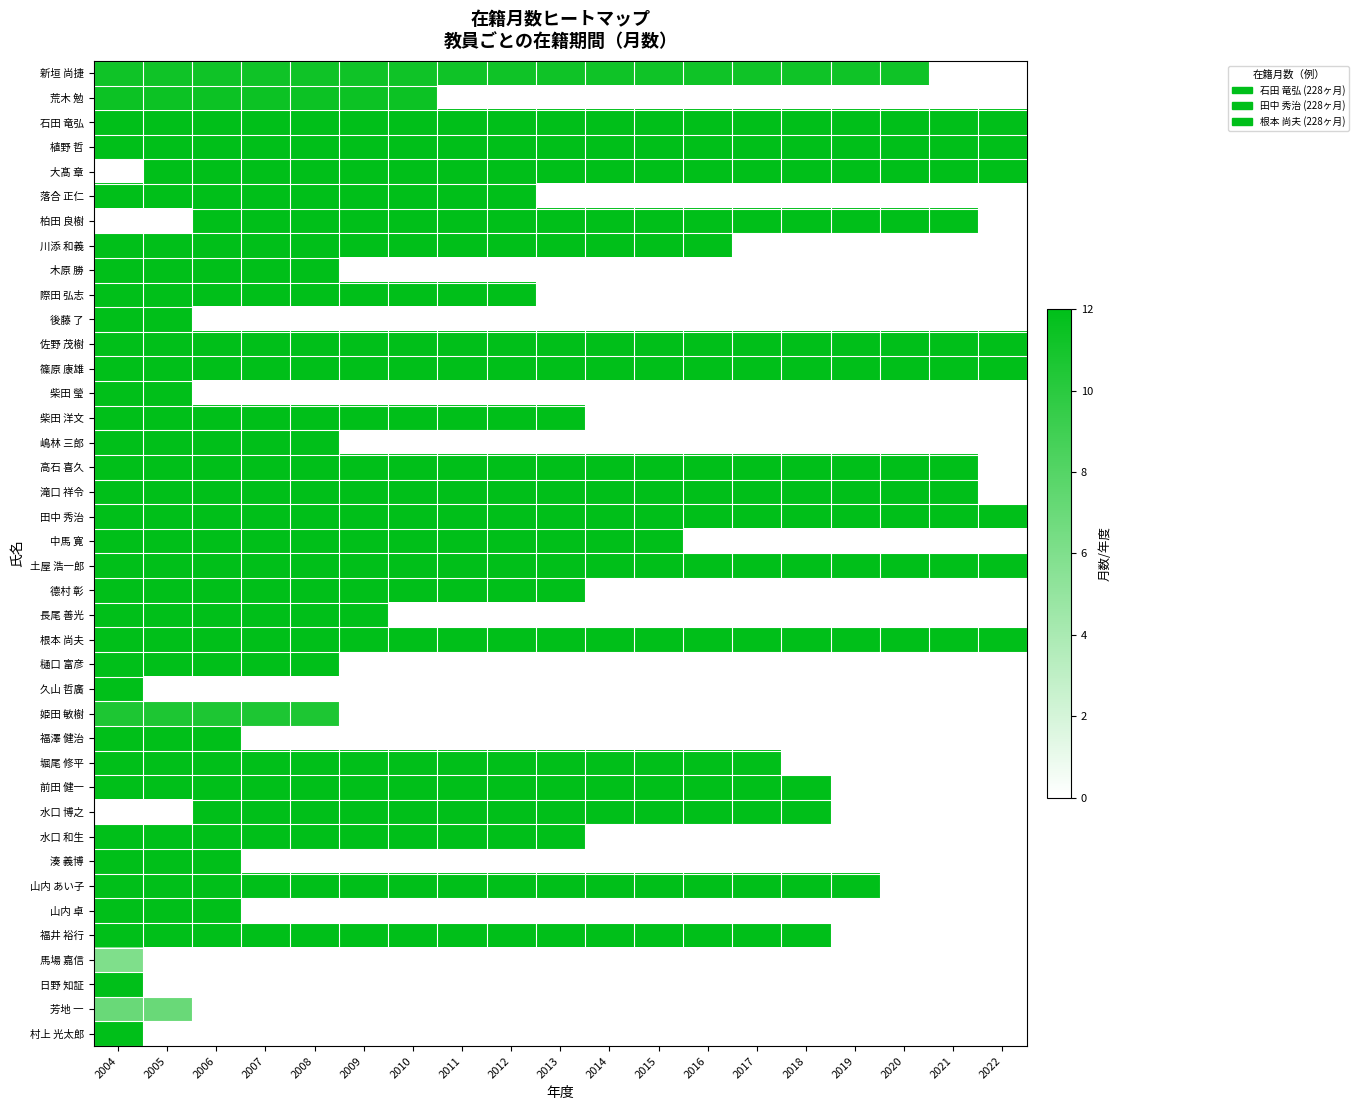

Count the 水口 博之 values in the range 12 to 13.

13